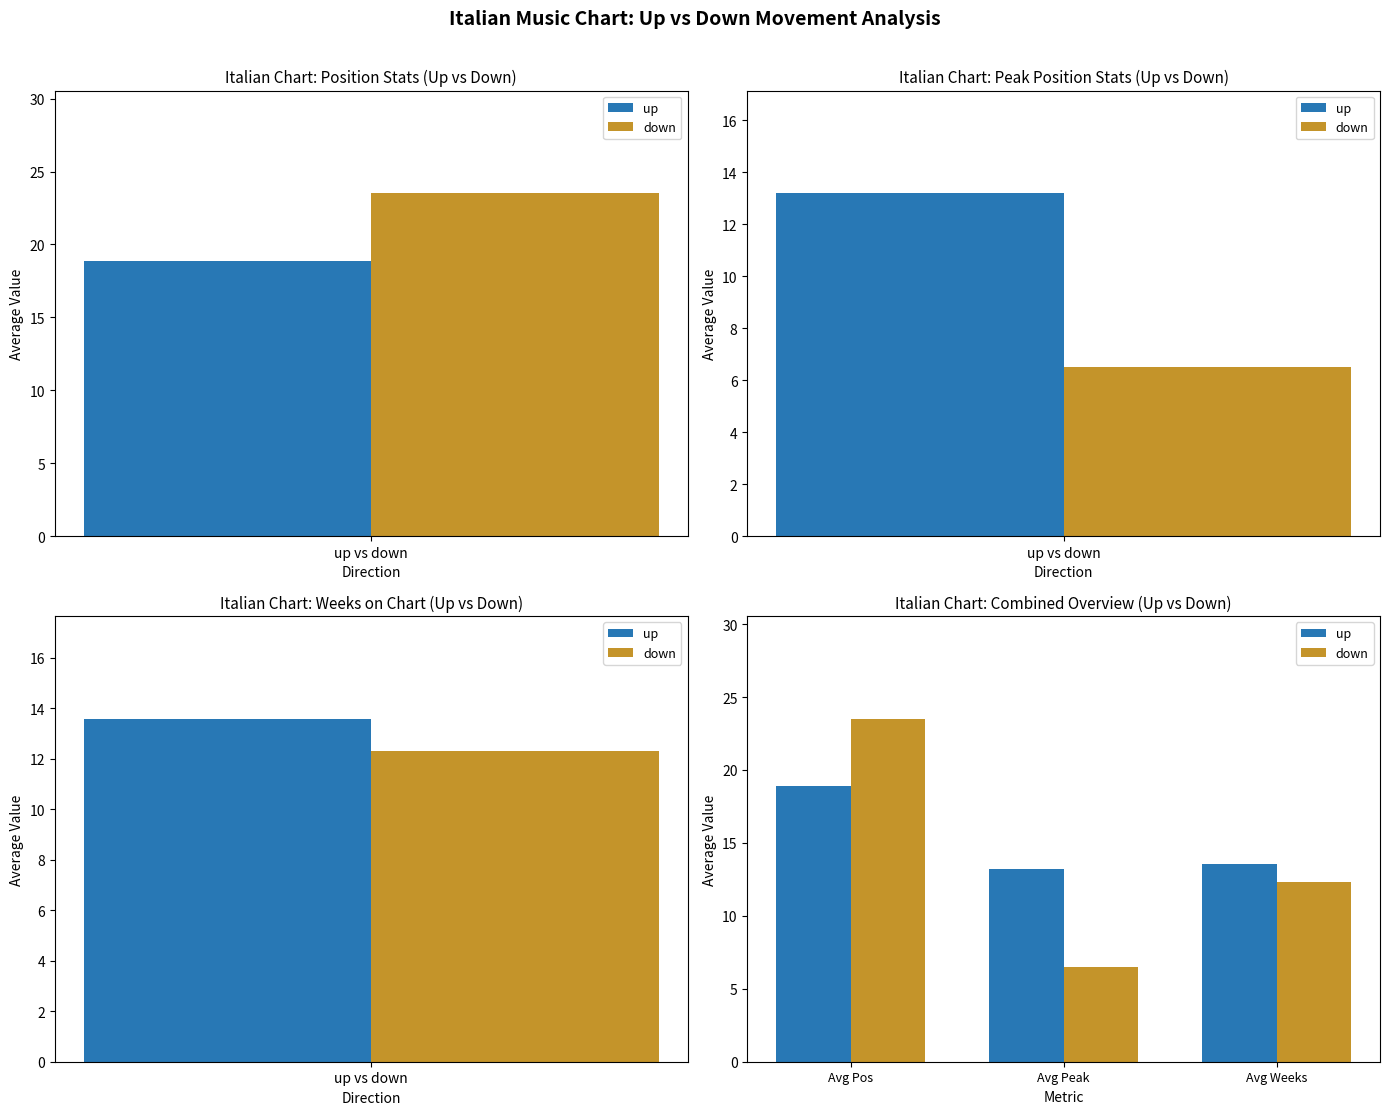

What is the highest value of the up series?

18.9